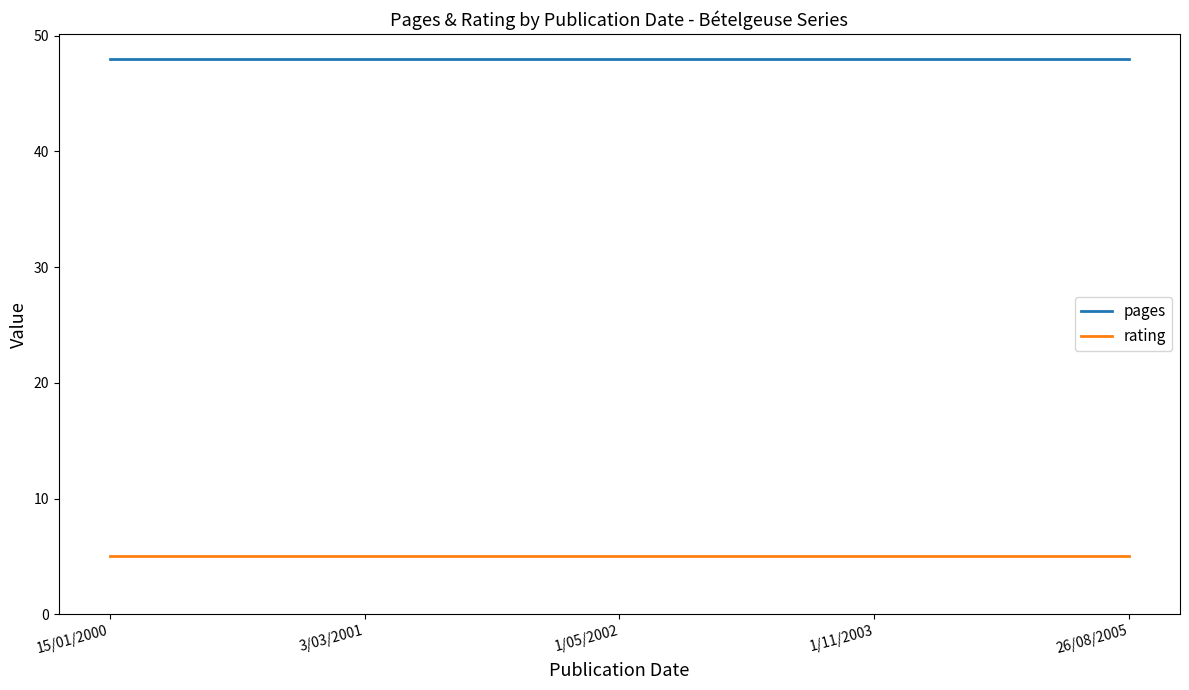

What are all the series names shown in the legend?

pages, rating